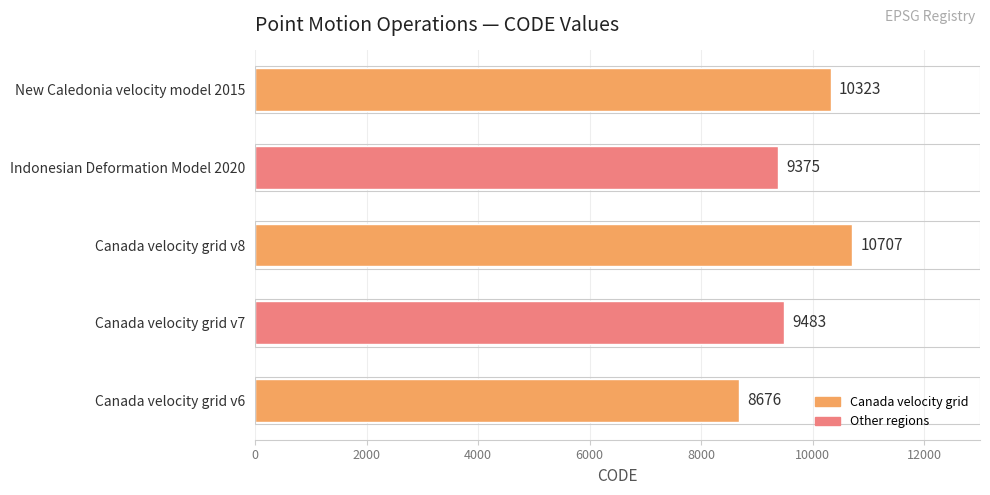

What is the difference between the maximum and second lowest values?

1332